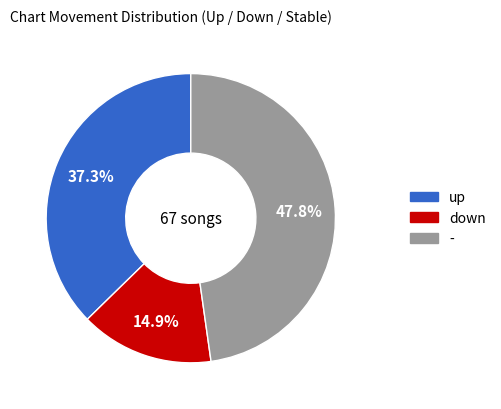

Is the sum of down and - greater than half?

Yes